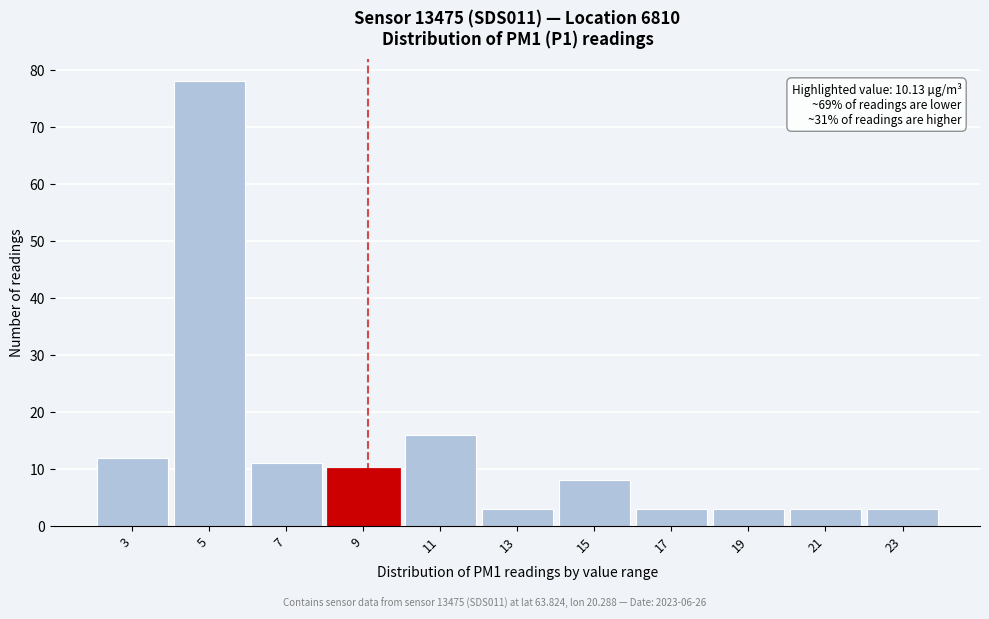

Reading left to right, list all the values displayed in this chart.

12	78	11	10	16	3	8	3	3	3	3